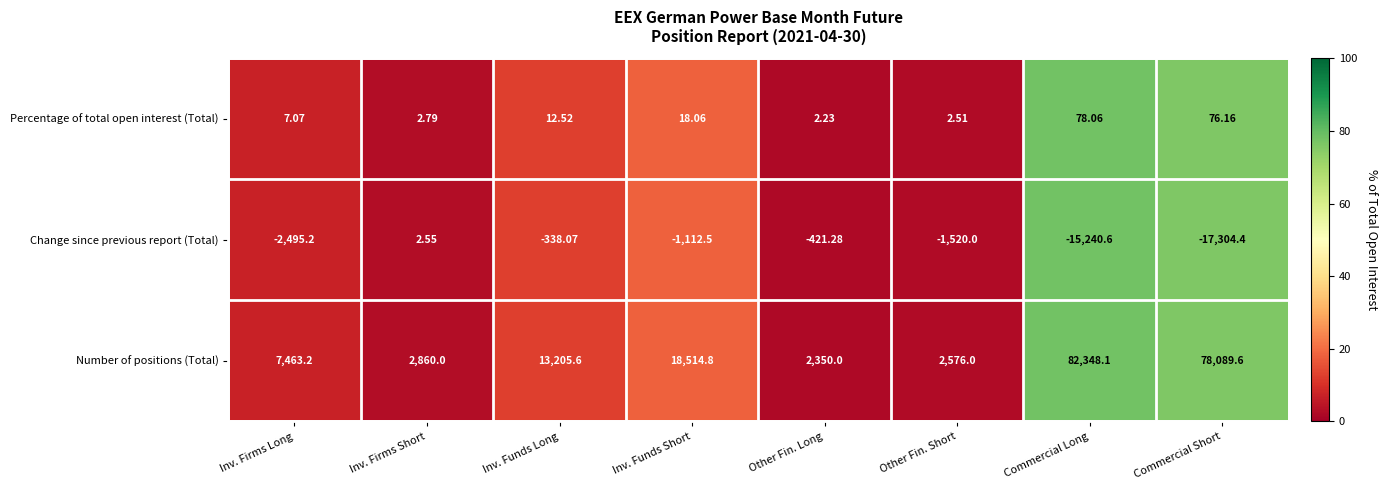

At which label does Percentage of total open interest (Total) first exceed 12?

Inv. Funds Long